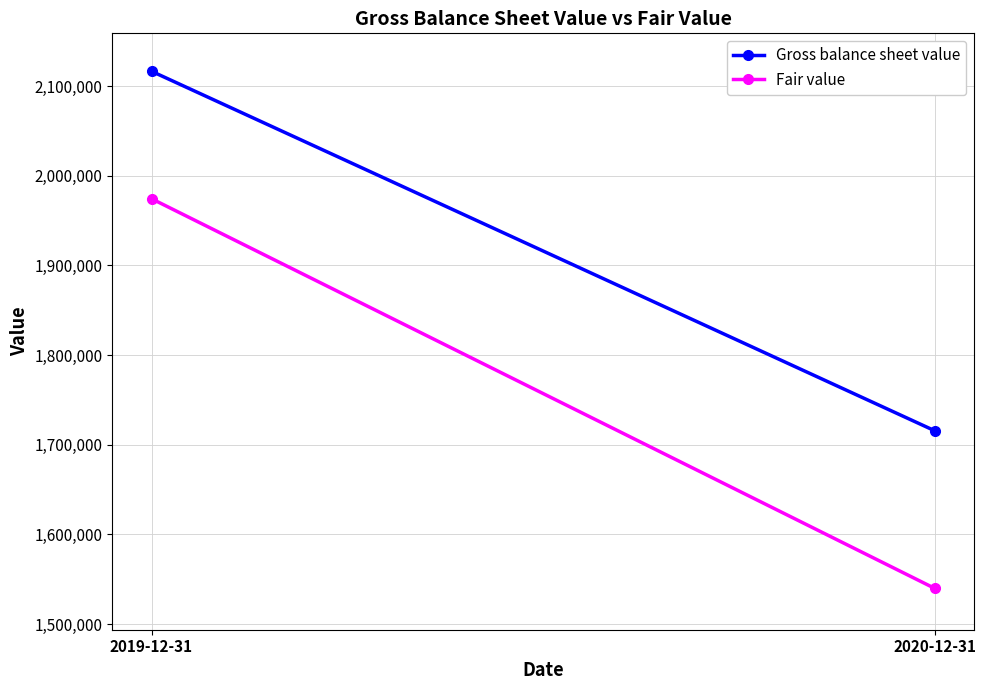

At which category does the chart reach its minimum across all series?

2020-12-31